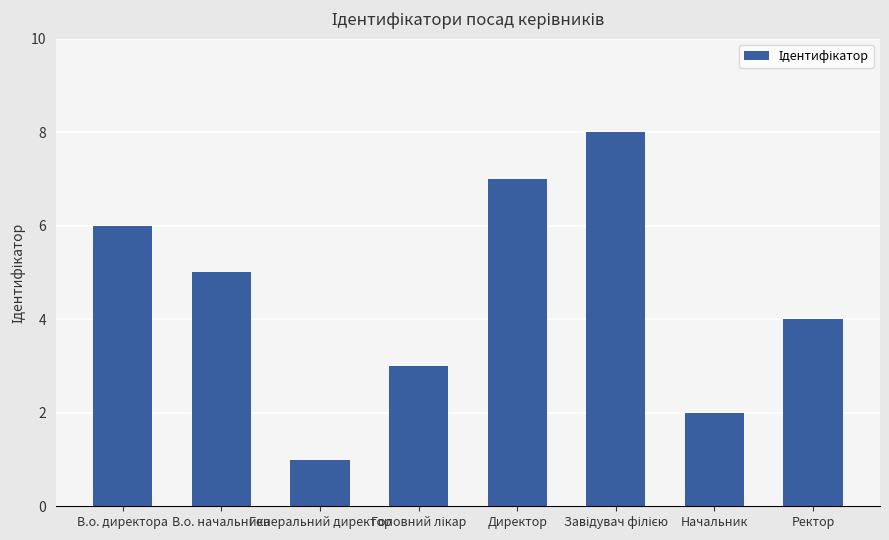

At which label does the data first exceed 5?

В.о. директора